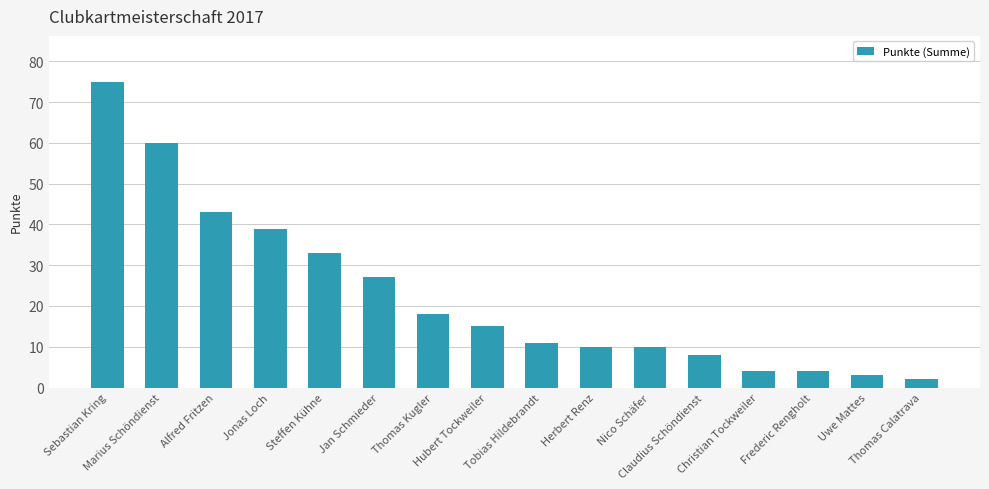

True or false: the data shows 33 at Steffen Kühne.

True